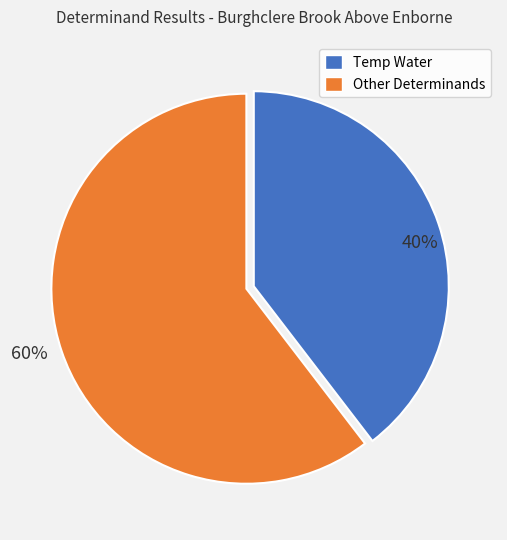

To the nearest percent, what is the average slice percentage?

50%